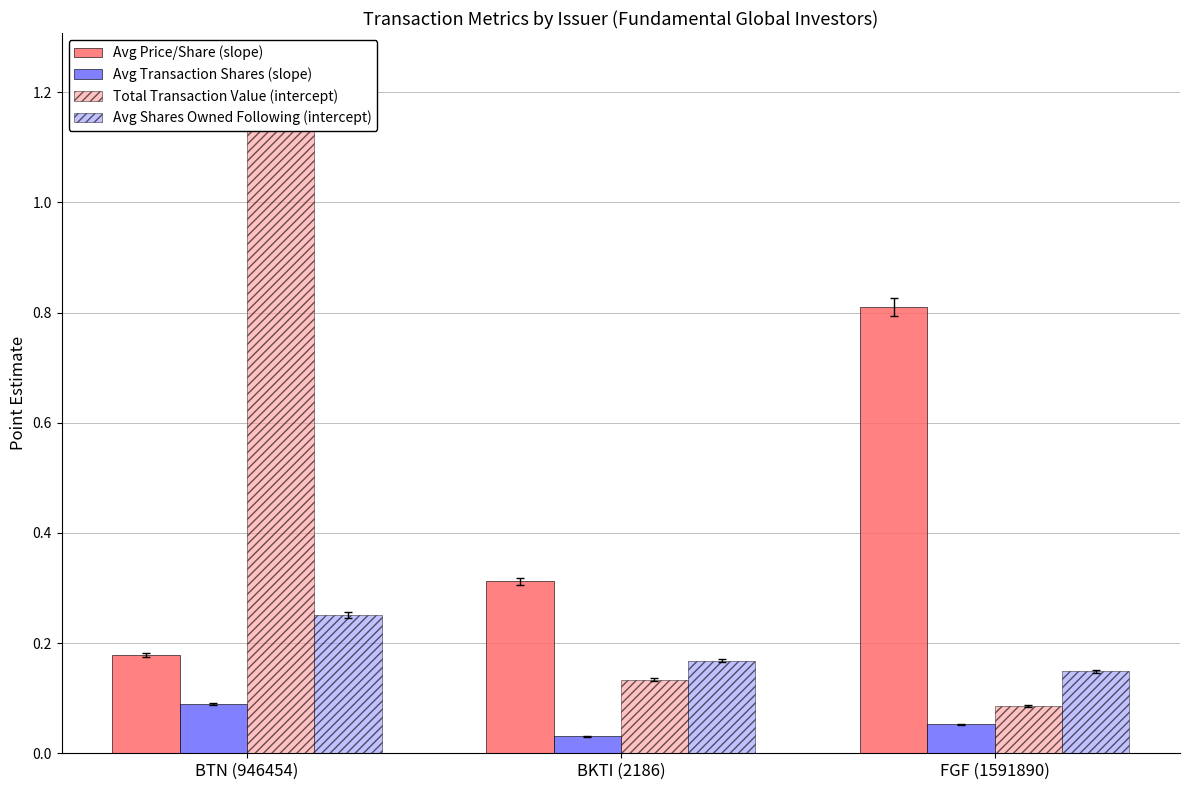

List the labels in order of Total Transaction Value (intercept) value, smallest first.

FGF (1591890), BKTI (2186), BTN (946454)